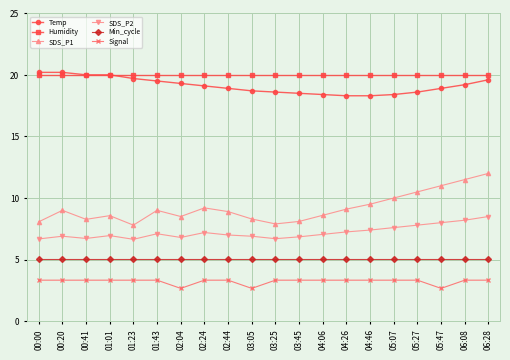

The value of SDS_P1 at 00:20 is 15.1. True or false?

False